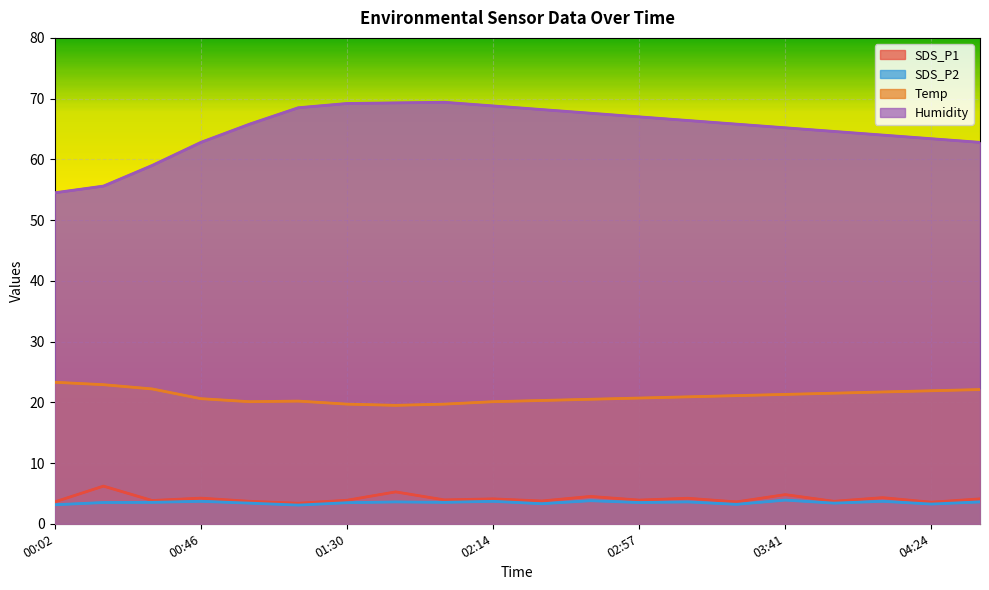

True or false: SDS_P1 has more than 2 interior local peaks.

True